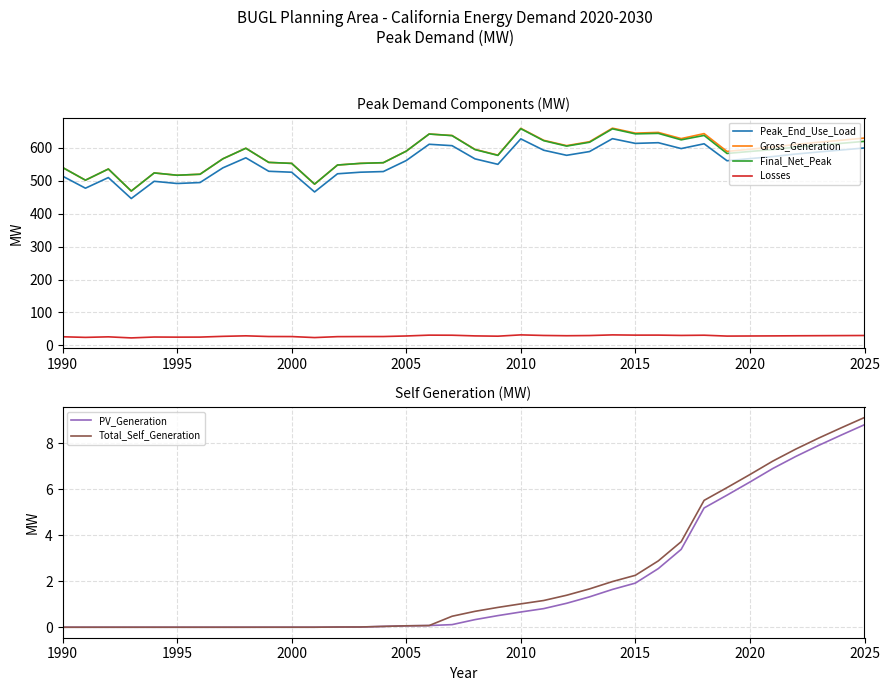

What is the difference between the maximum and minimum values in the PV_Generation series?

8.8